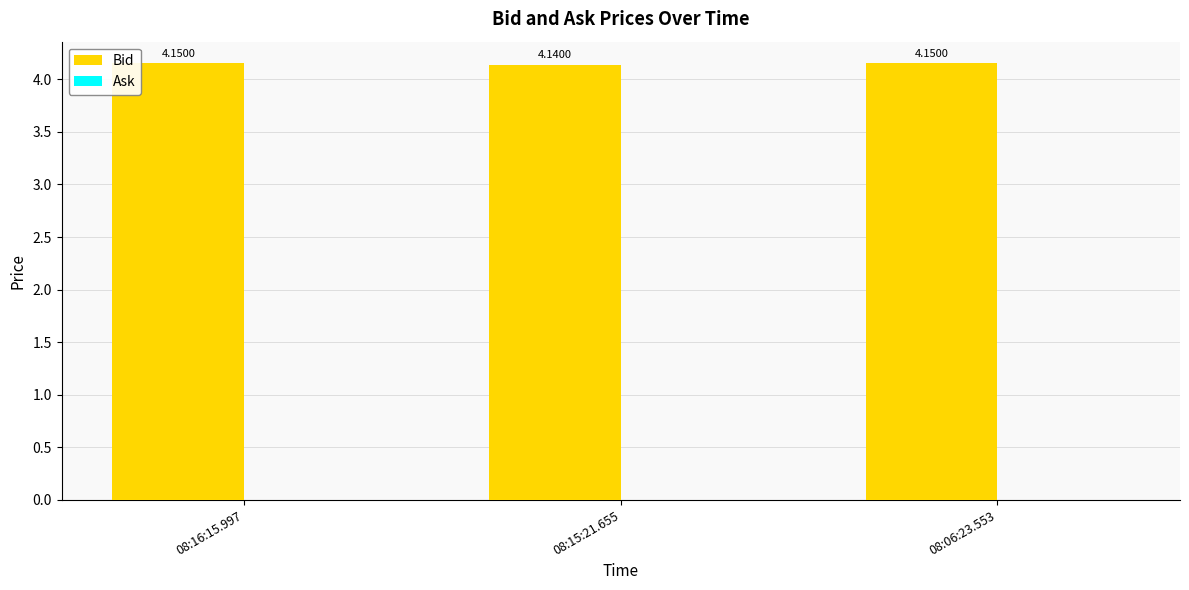

What is the sum of the values at 08:16:15.997 and 08:06:23.553?

8.3